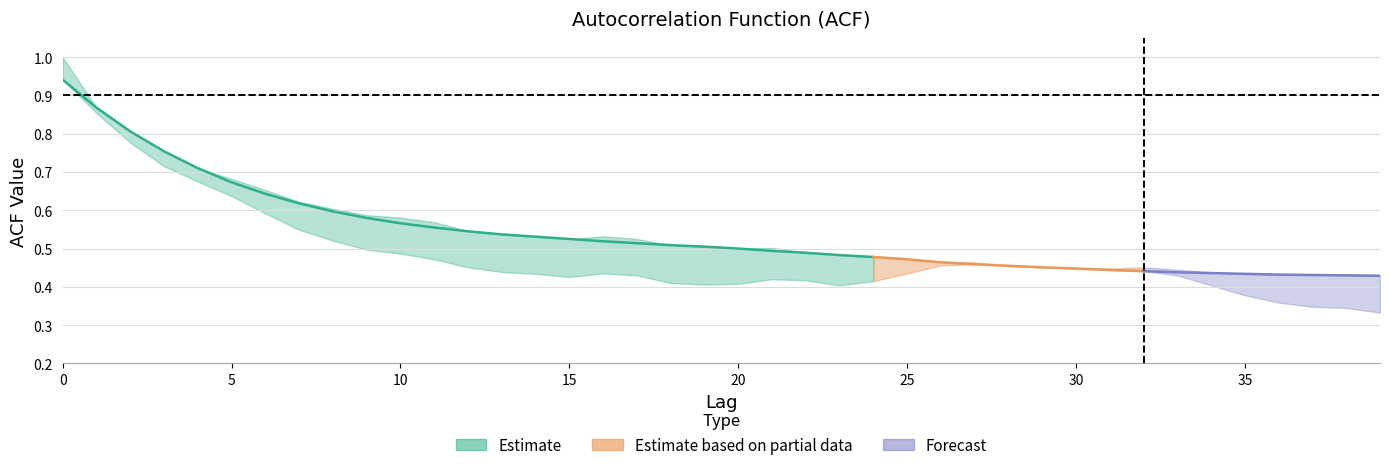

What is the approximate value of acf_shown_smooth at 32?

0.4